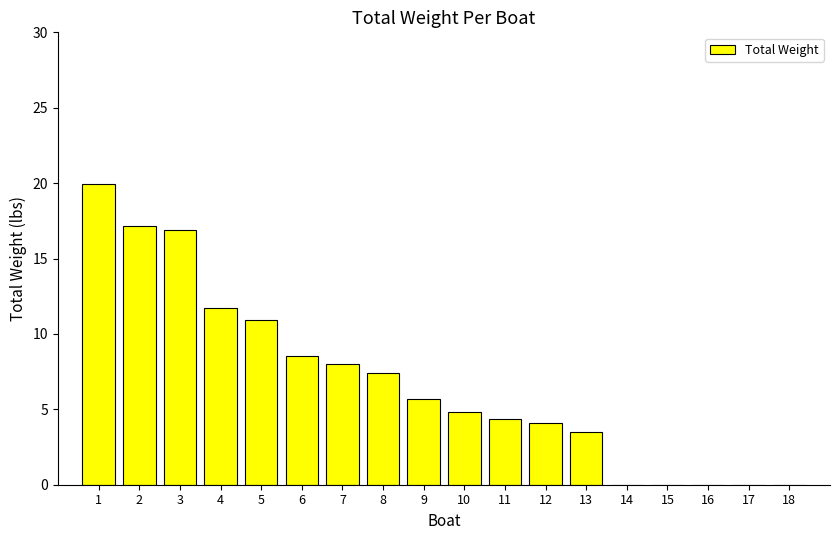

What is the sum of the values at 3 and 10?

21.7